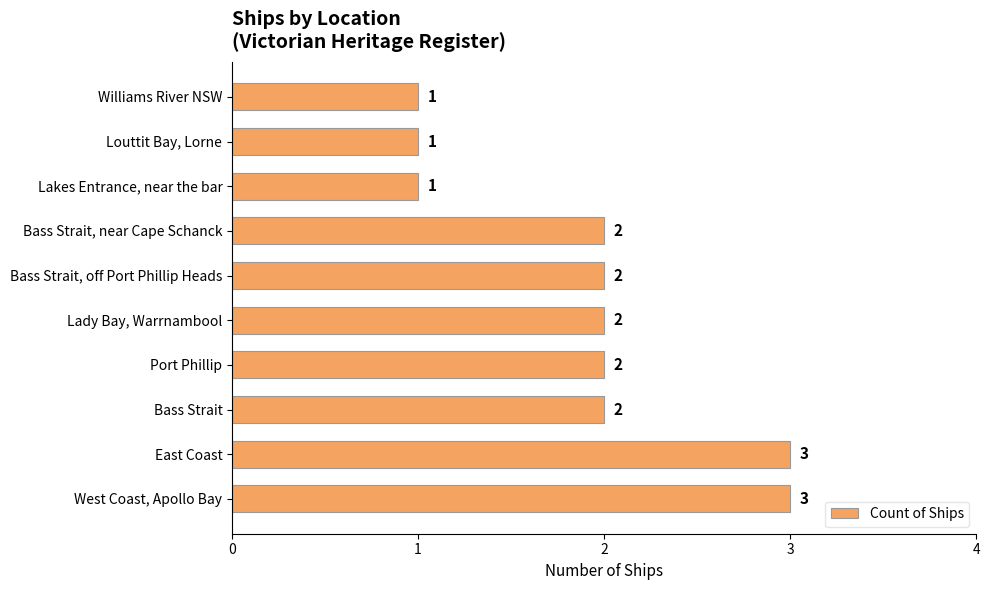

Count the values in the range 1 to 2.

8